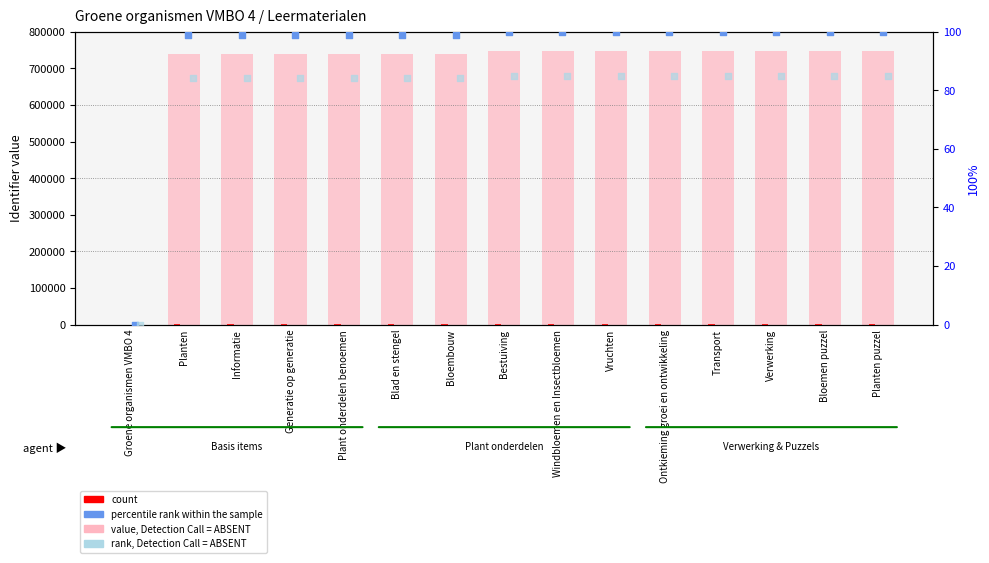

Is the value of rank, Detection Call = ABSENT at Vruchten greater than the value of value, Detection Call = ABSENT at Vruchten?

No